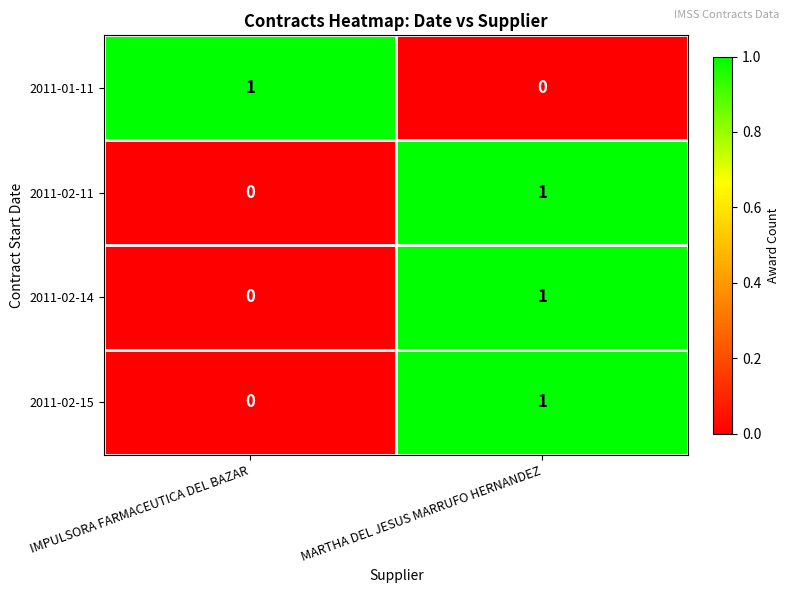

How many series are shown in this chart?

4